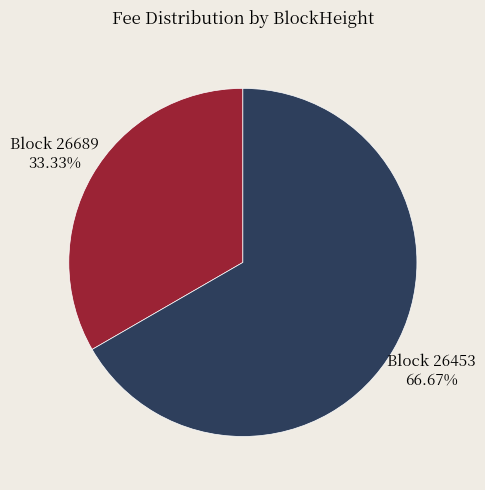

To the nearest percent, what is the difference between the largest and smallest slice percentages?

33%